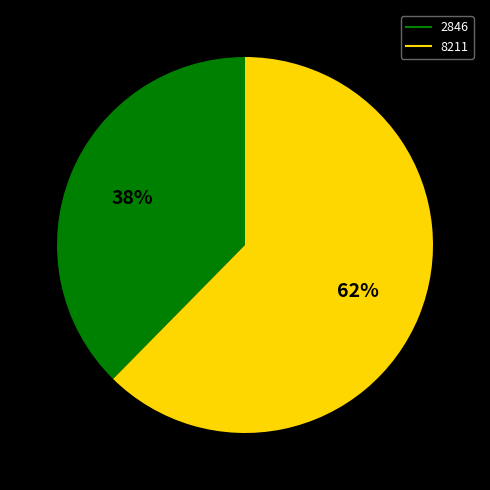

Do 2846 and 8211 together represent more than half of the pie?

Yes